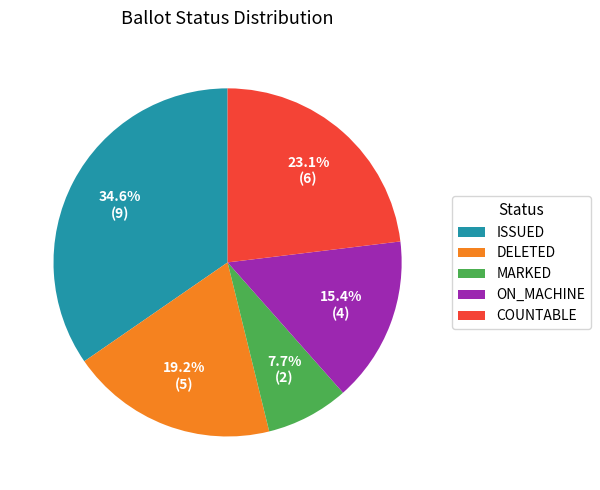

Is the sum of DELETED and ISSUED greater than half?

Yes